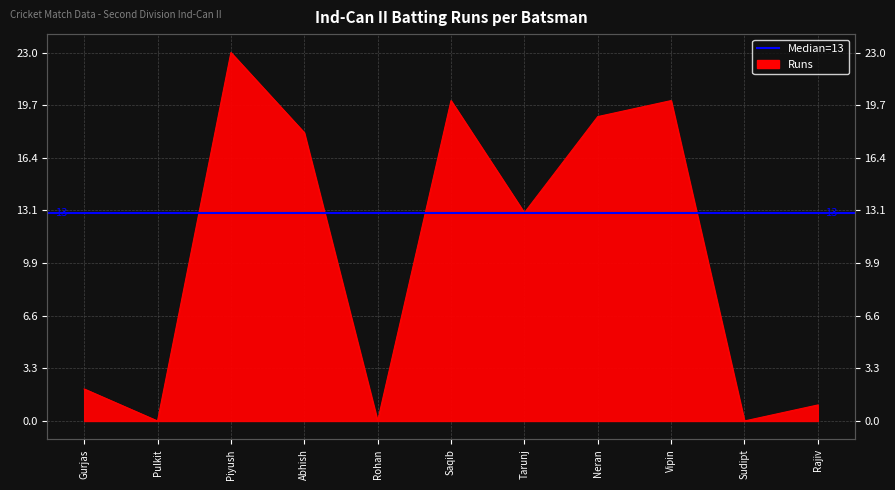

Rank the categories by value from highest to lowest.

Piyush, Saqib, Vipin, Neran, Abhish, Tarunj, Gurjas, Rajiv, Pulkit, Rohan, Sudipt